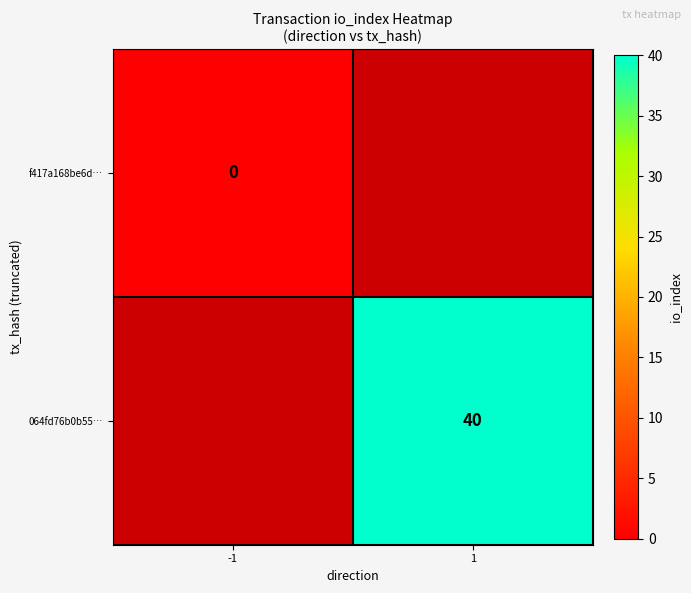

At how many categories does at least one series exceed 36?

1